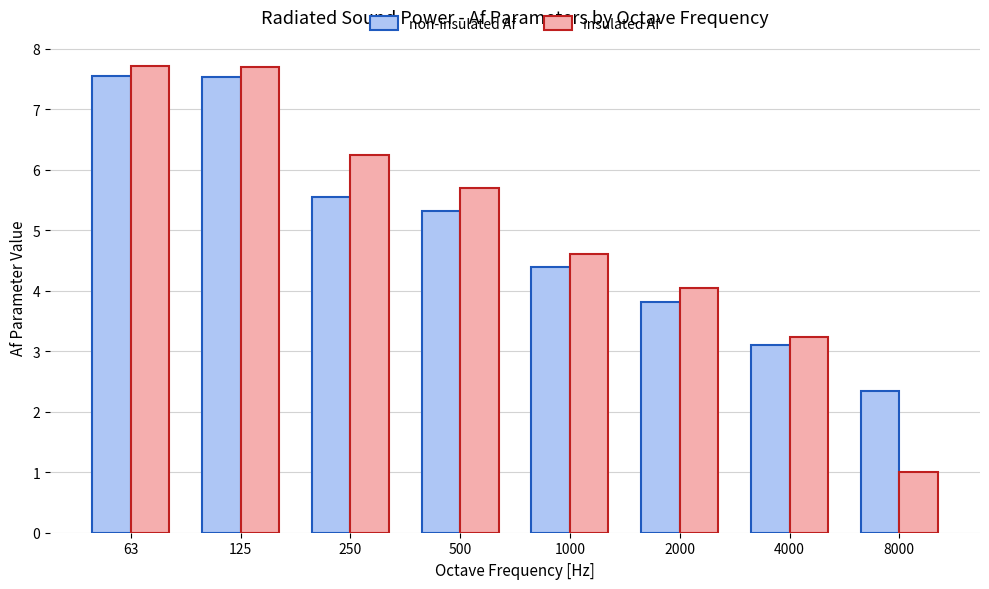

What is the difference between the highest and lowest values at 4000?

0.1